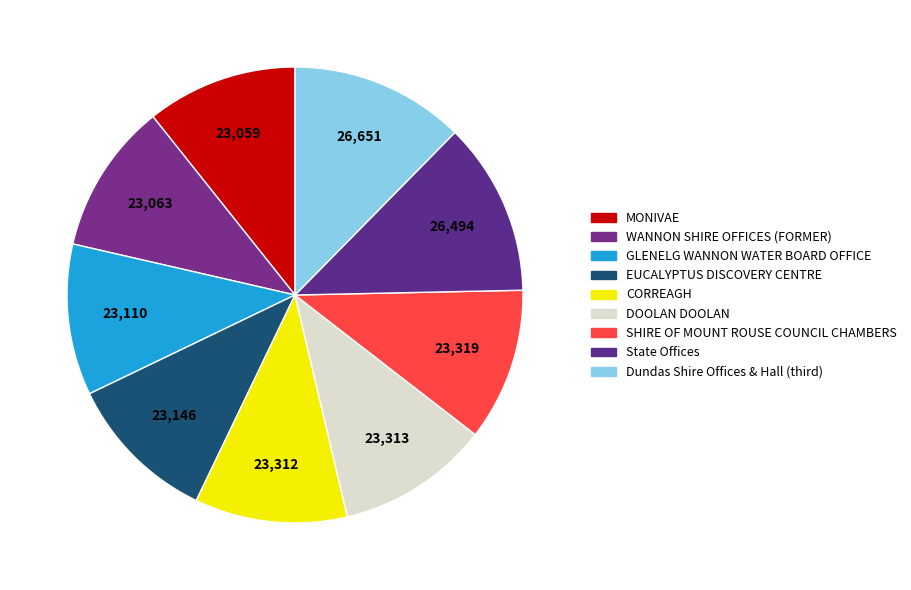

What percentage do WANNON SHIRE OFFICES (FORMER) and EUCALYPTUS DISCOVERY CENTRE together represent?

21.4%